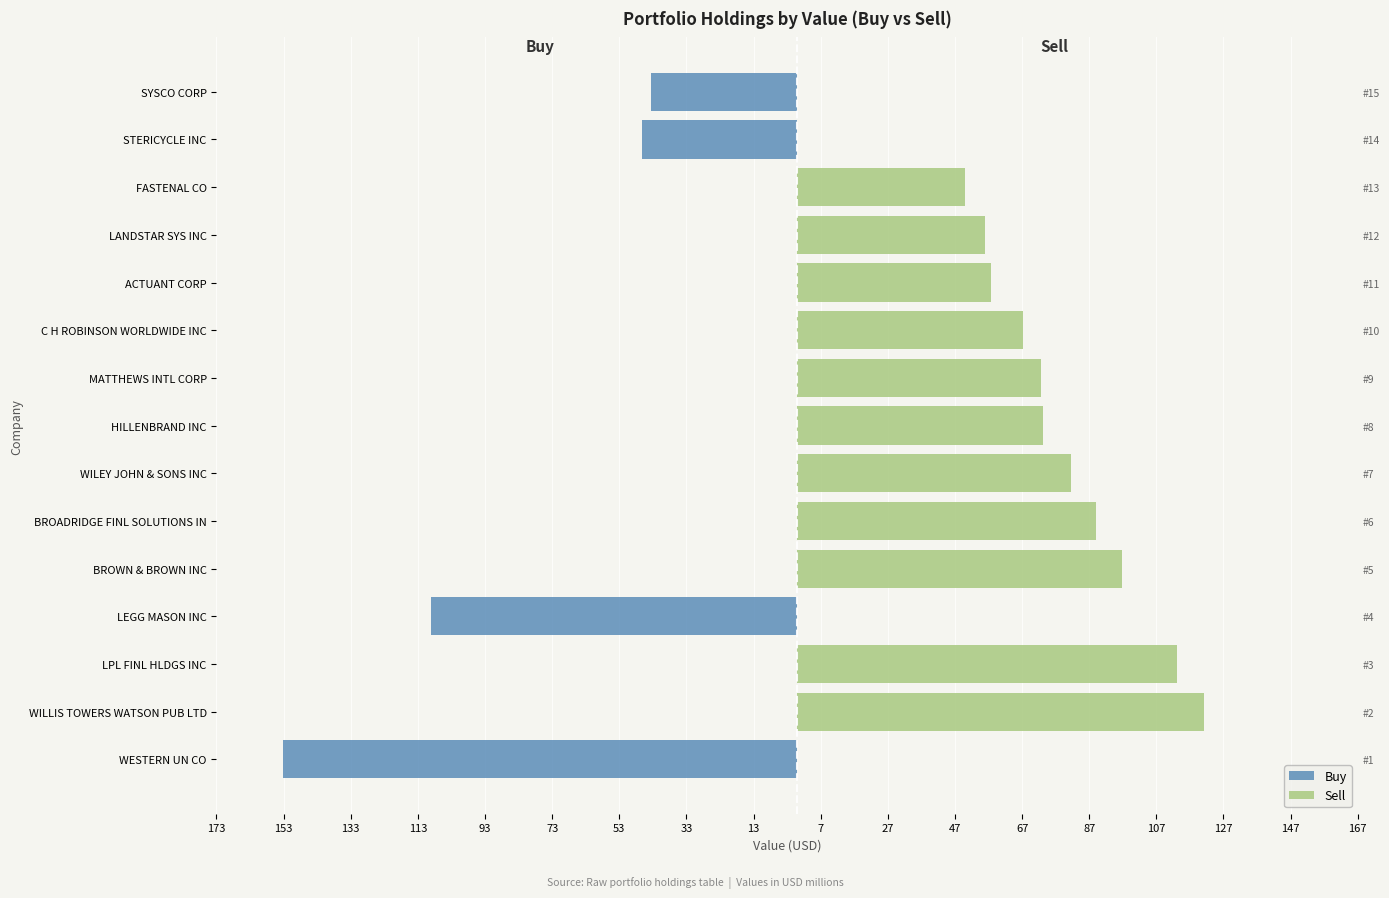

Rank the series at WILEY JOHN & SONS INC from lowest to highest value.

Buy, Sell